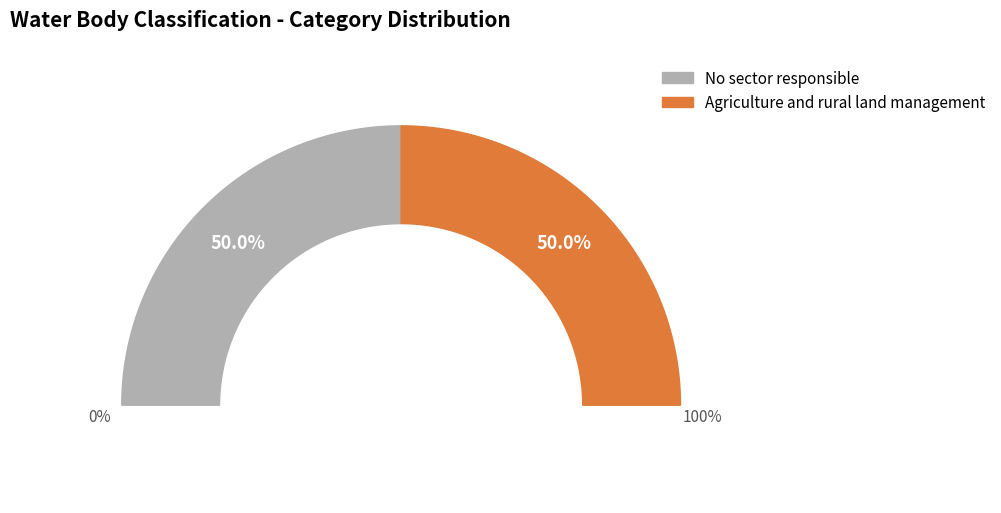

How much of the chart is everything except No sector responsible?

50.0%